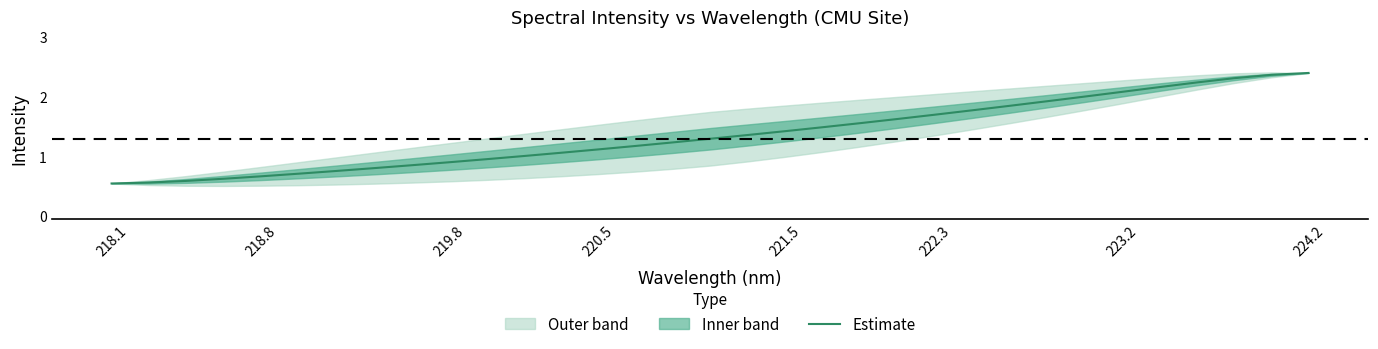

The Estimate series shows 1.5 at 219.8. True or false?

False